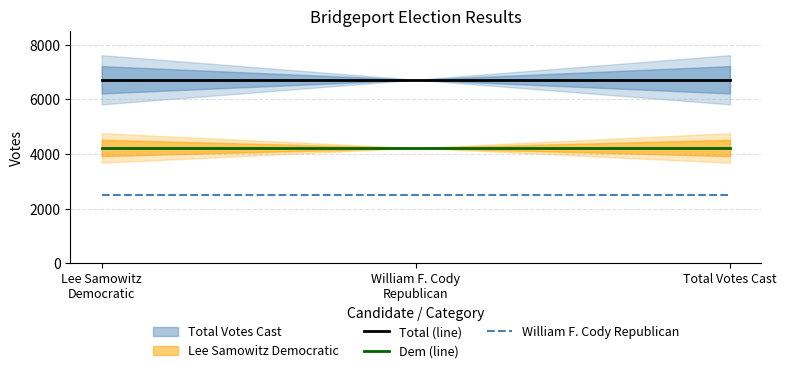

How many series are shown in this chart?

3